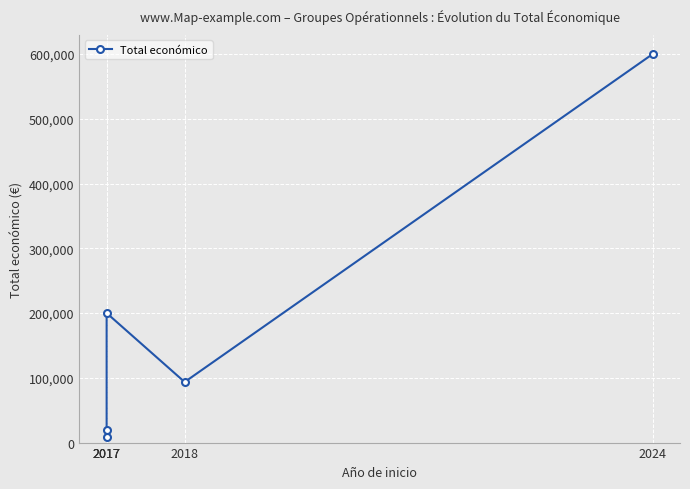

How many lines are shown in the chart?

1